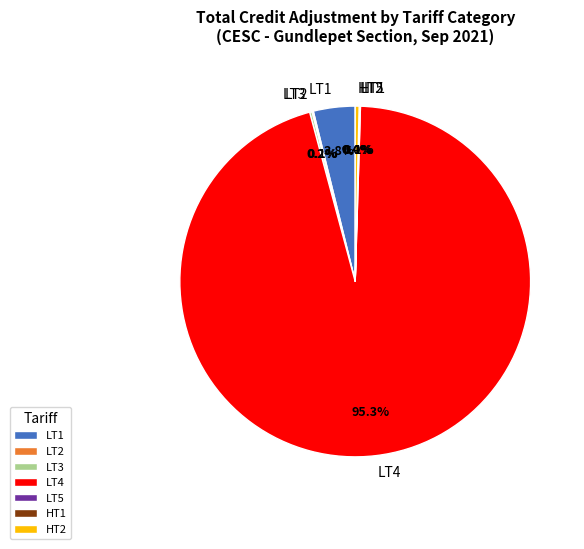

Between HT2 and LT4, which is larger?

LT4